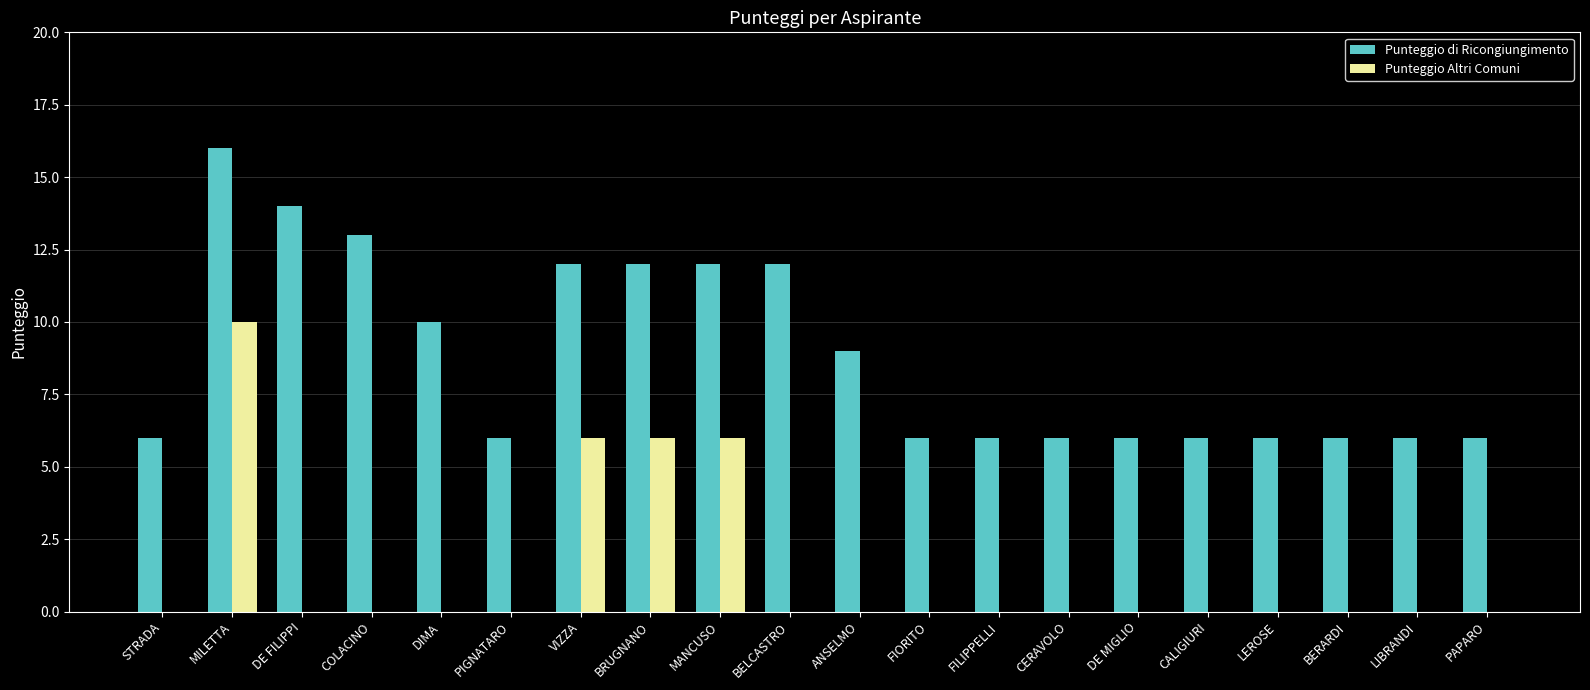

What is the approximate value of Punteggio di Ricongiungimento at VIZZA?

12